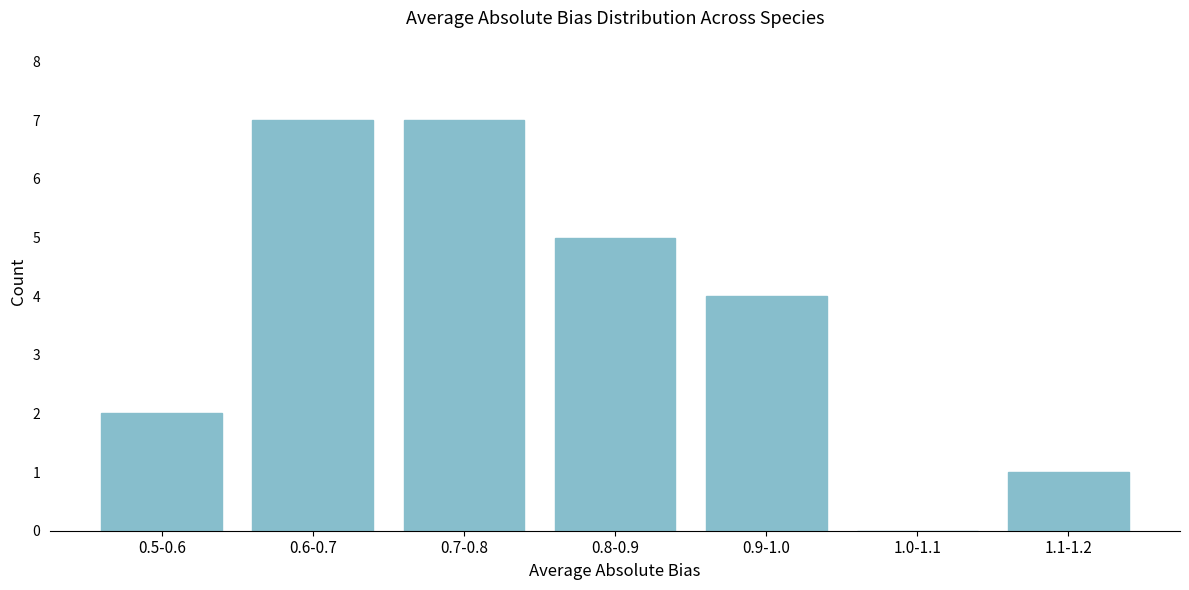

Reading left to right, list all the values displayed in this chart.

0.5-0.6=2	0.6-0.7=7	0.7-0.8=7	0.8-0.9=5	0.9-1.0=4	1.0-1.1=0	1.1-1.2=1